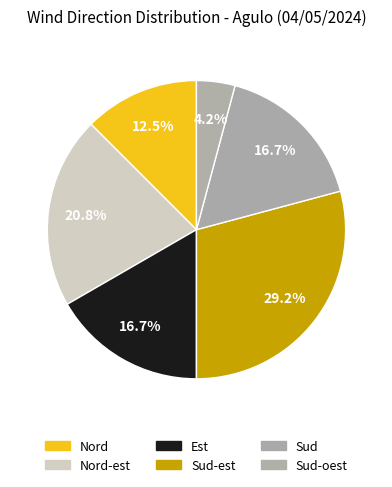

How many segments does this pie chart have?

6